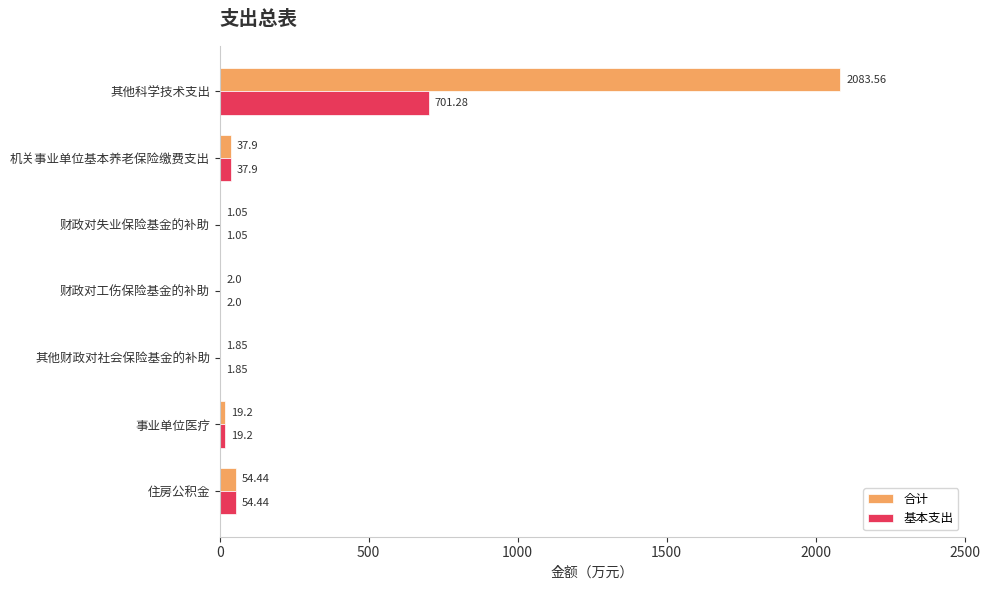

At which label does 基本支出 reach its peak?

其他科学技术支出